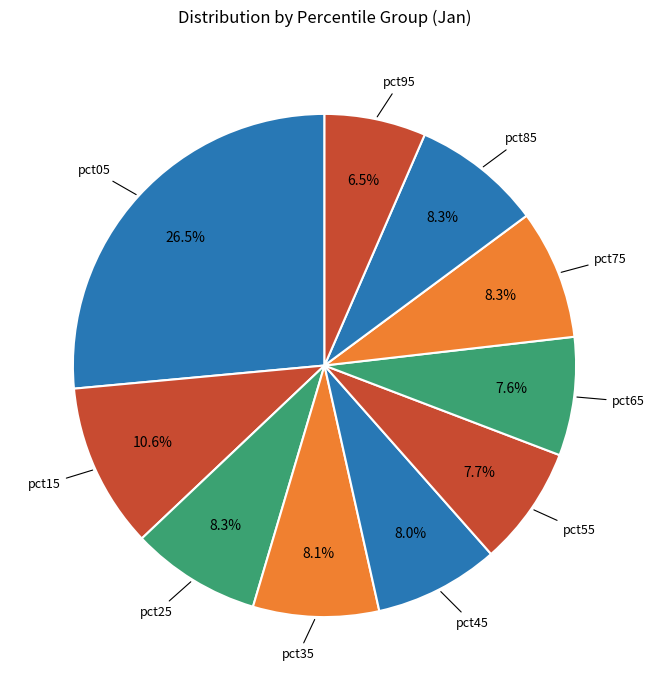

How many segments does this pie chart have?

10